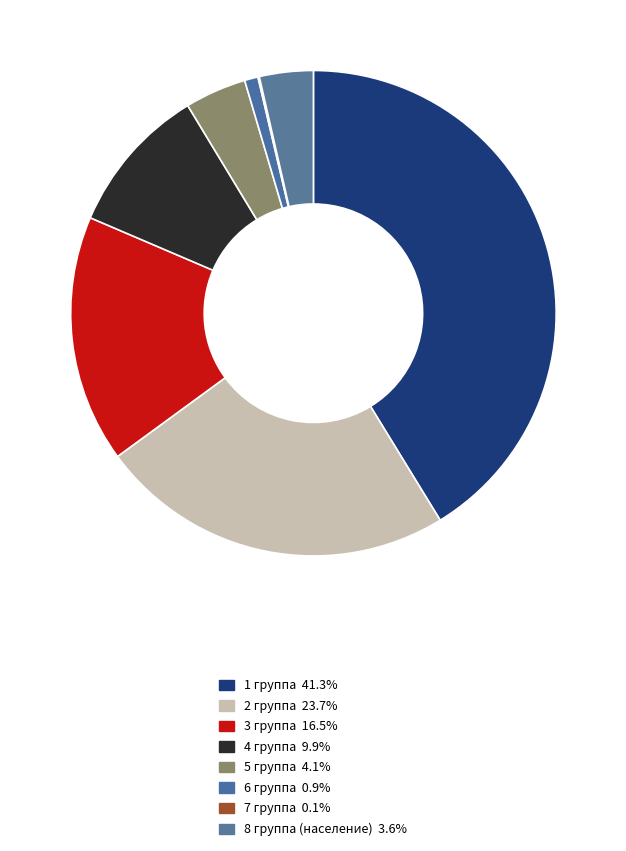

Rank the categories by value from highest to lowest.

1 группа, 2 группа, 3 группа, 4 группа, 5 группа, 8 группа (население), 6 группа, 7 группа